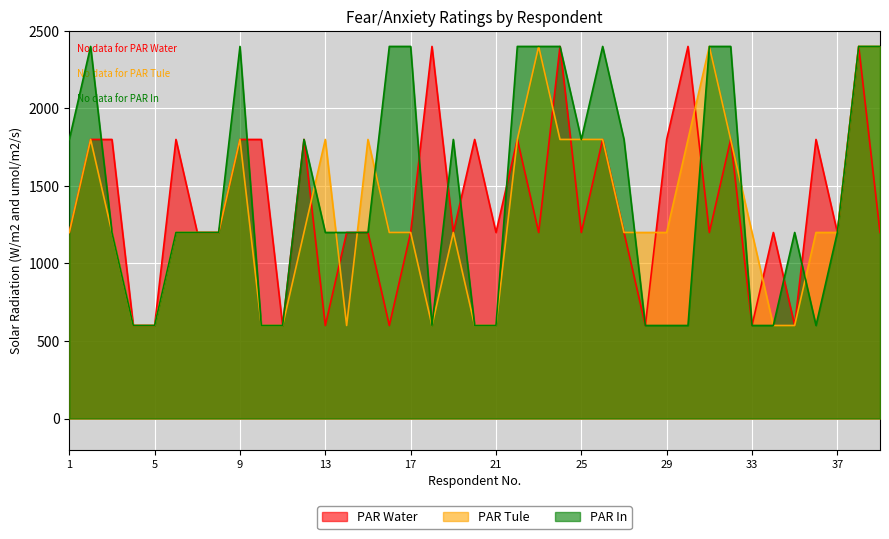

What is the value of the PAR Water point at the 6th from the left?

1800